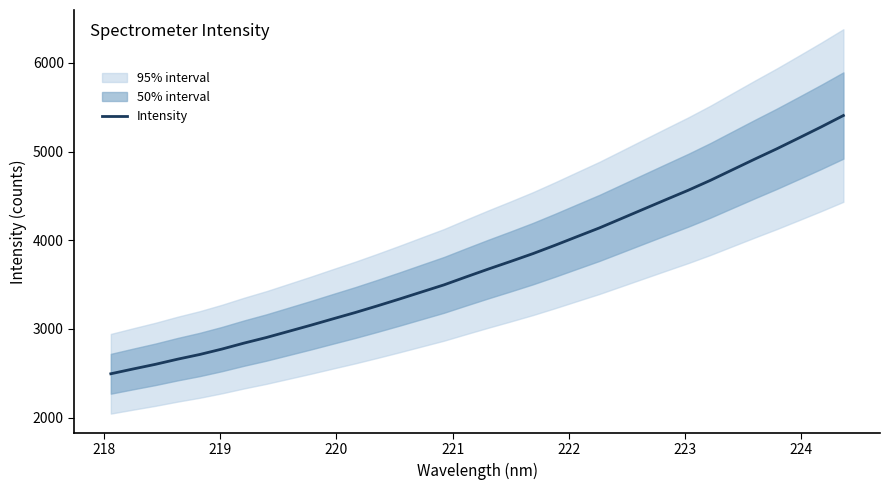

How many lines are shown in the chart?

1